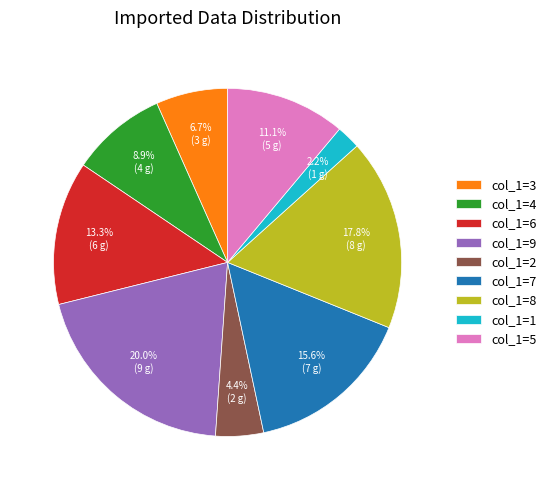

What is the ratio of the value at col_1=3 to the value at col_1=6?

0.5